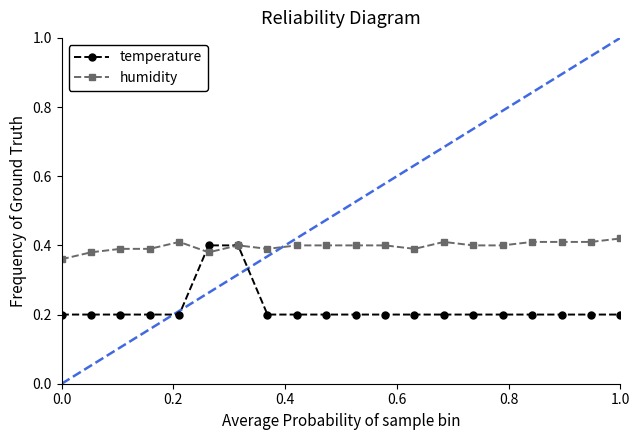

What are all the series names shown in the legend?

temperature, humidity